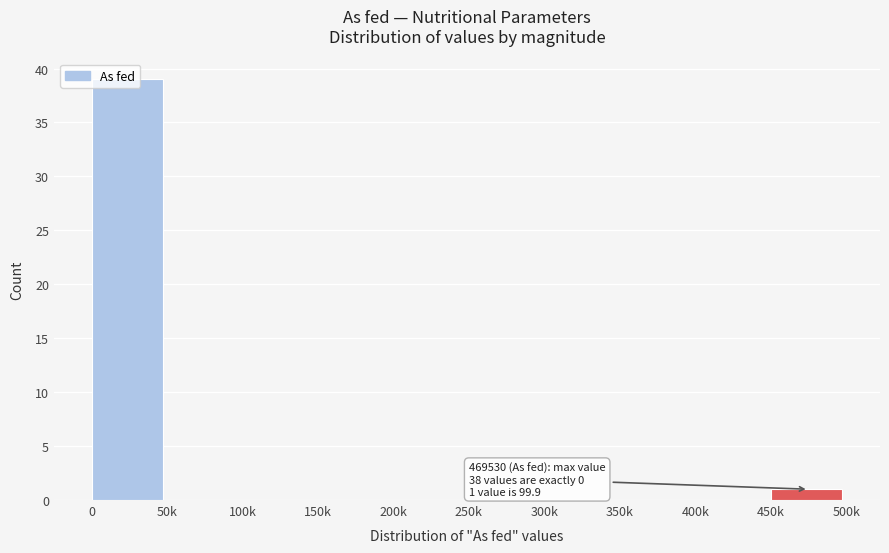

The chart shows a value of -13 at 400k. True or false?

False